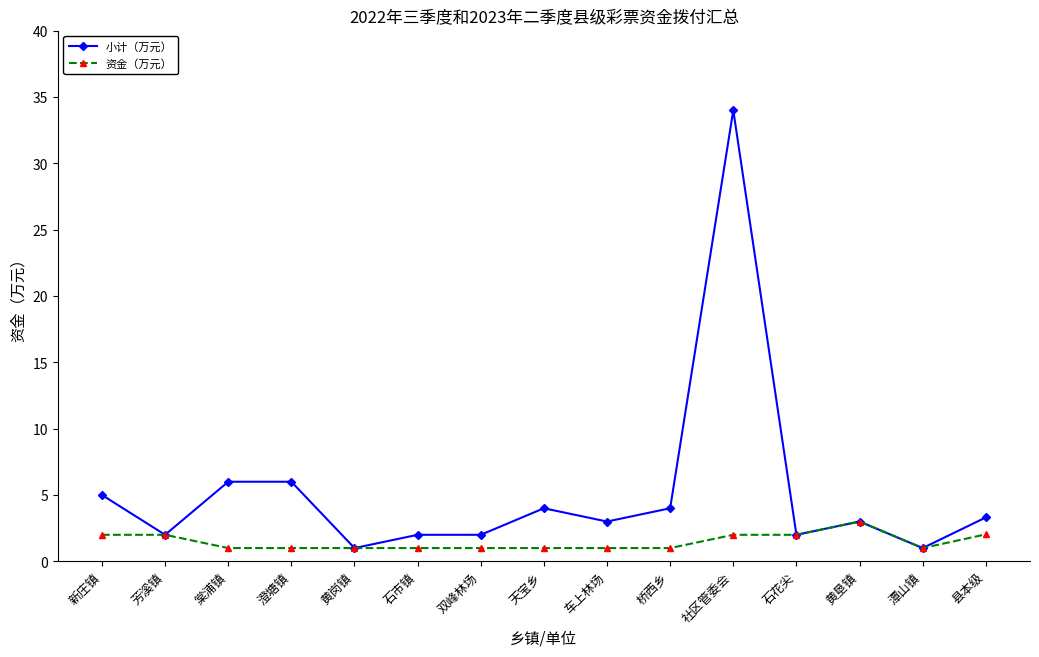

At 天宝乡, list the series in order from smallest to largest.

资金（万元）, 小计（万元）